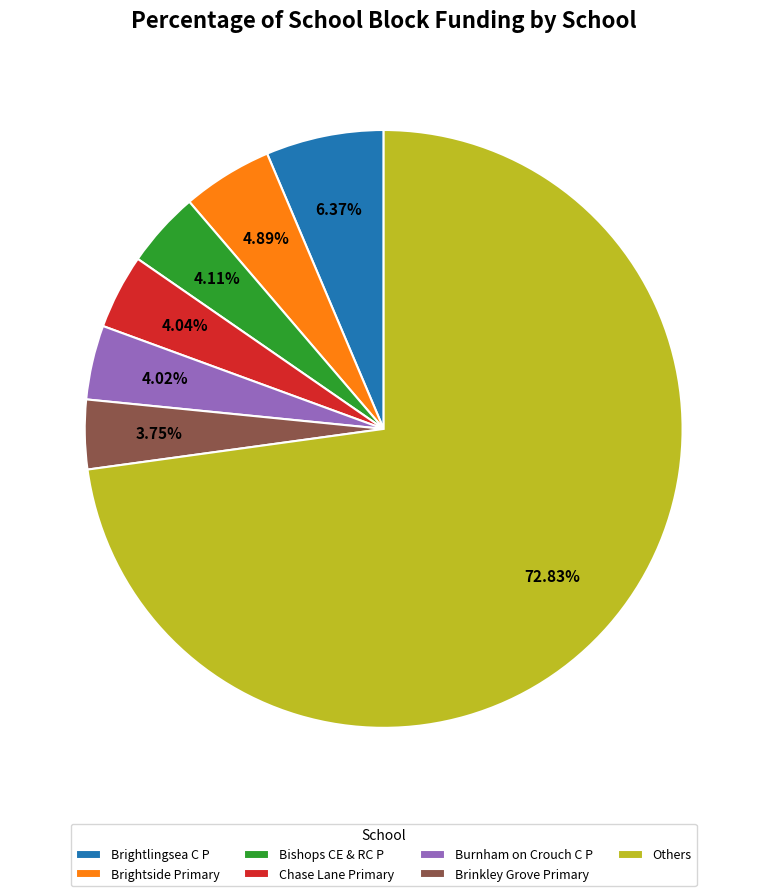

Does Others represent more than half of the total?

Yes